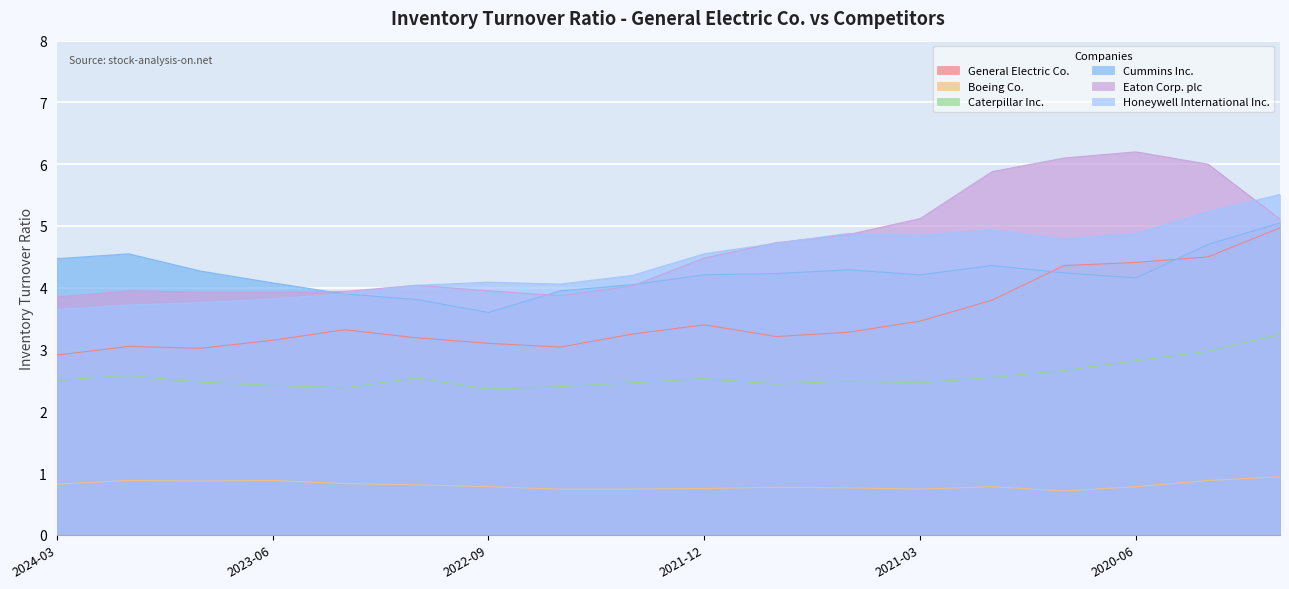

Is it true that Caterpillar Inc. equals 2.4 at 2021-09-30?

True